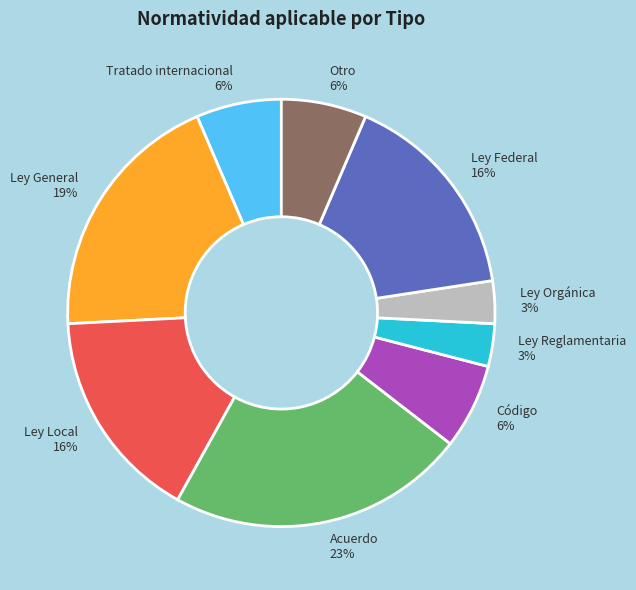

Is there a majority slice in this chart?

No